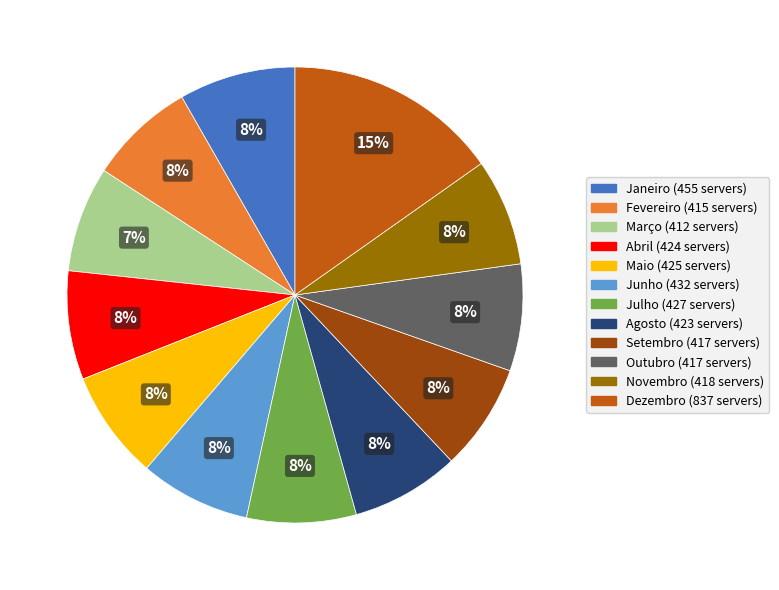

Which has a higher value, Março or Janeiro?

Janeiro